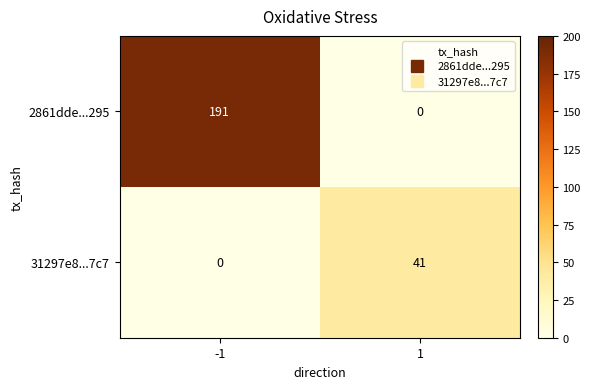

What is the difference between the 31297e8...7c7 values at 1 and -1?

41